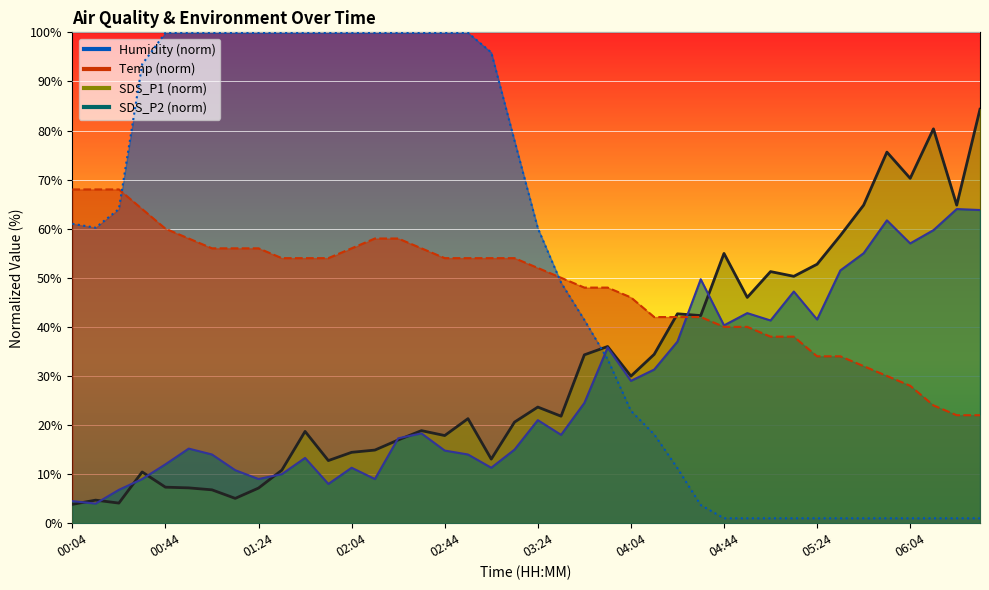

Rank the series at 06:24 from highest to lowest value.

SDS_P1, SDS_P2, Temp, Humidity